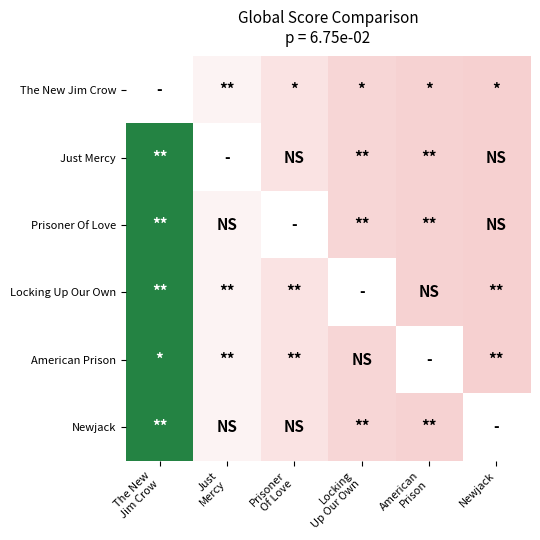

What is the spread (max minus min) of values at Prisoner
Of Love?

58